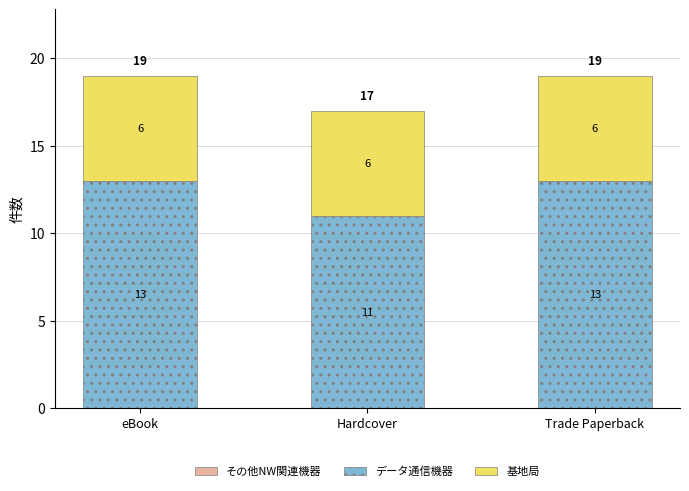

Reading left to right, what are the values for データ通信機器?

eBook=13	Hardcover=11	Trade Paperback=13